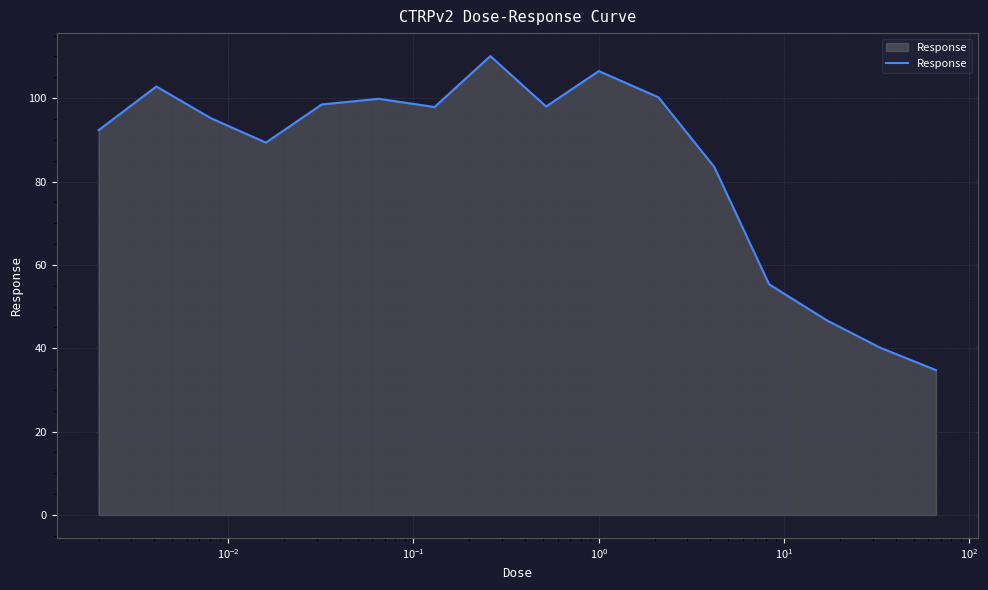

What is the sum of all values?

1351.0